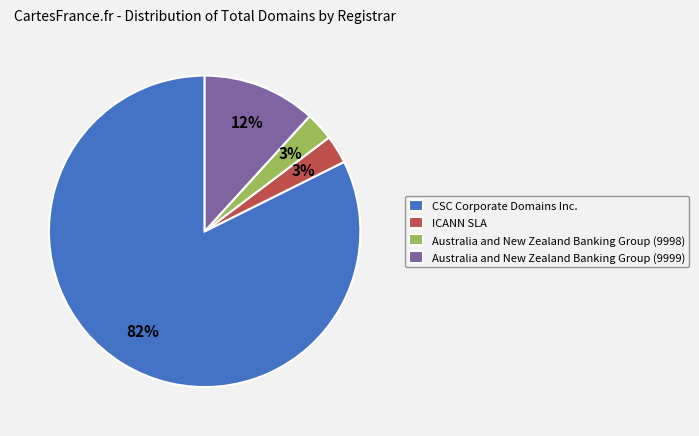

To the nearest percent, what is the combined percentage of ICANN SLA and Australia and New Zealand Banking Group (9998)?

6%